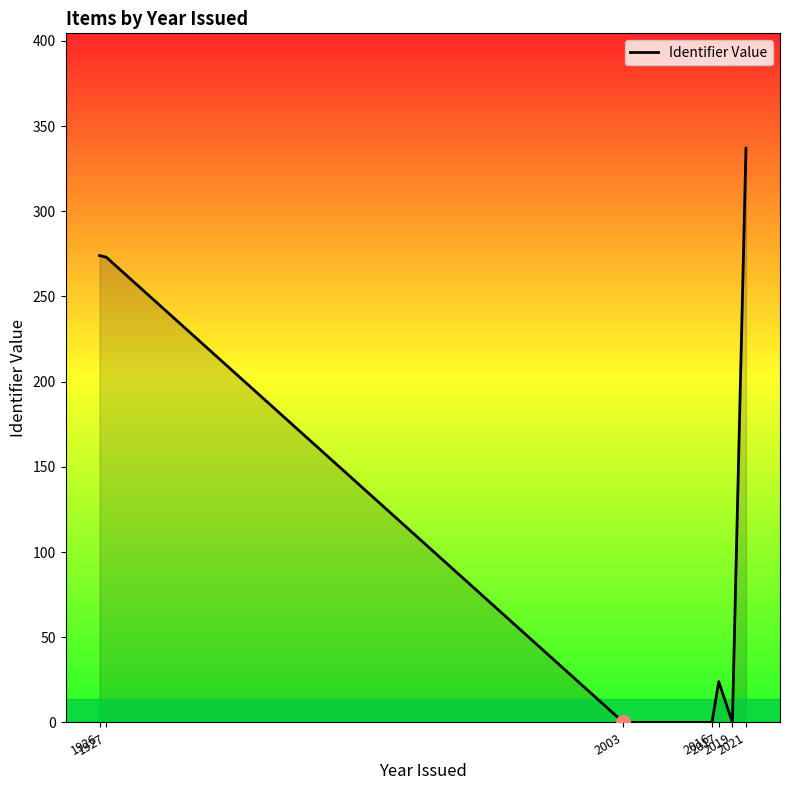

What is the sum of the values at 1927 and 2003?

273